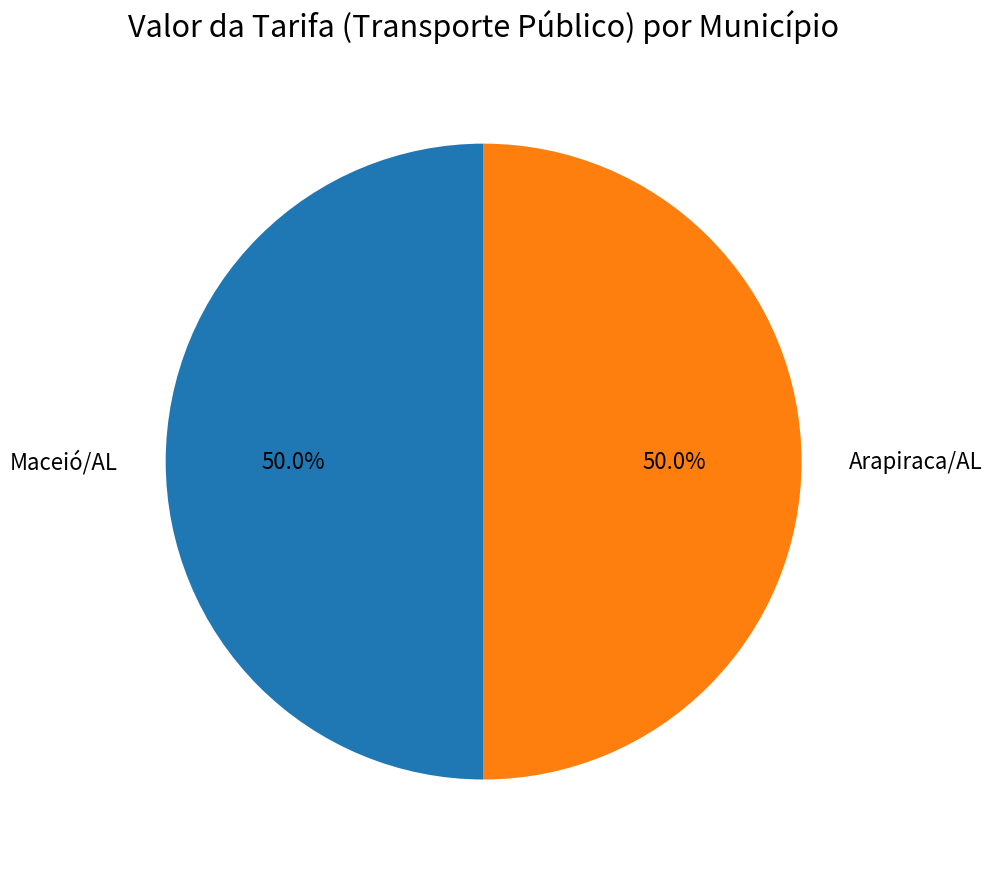

How many segments does this pie chart have?

2